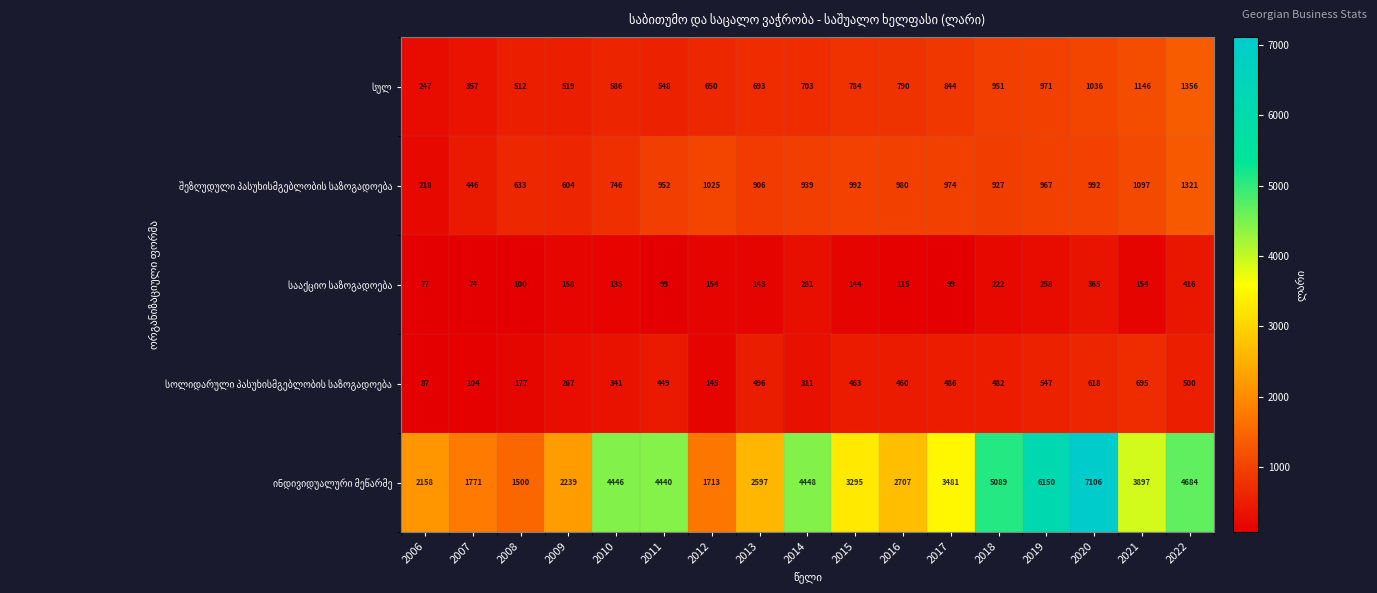

What is the greatest value displayed?

7106